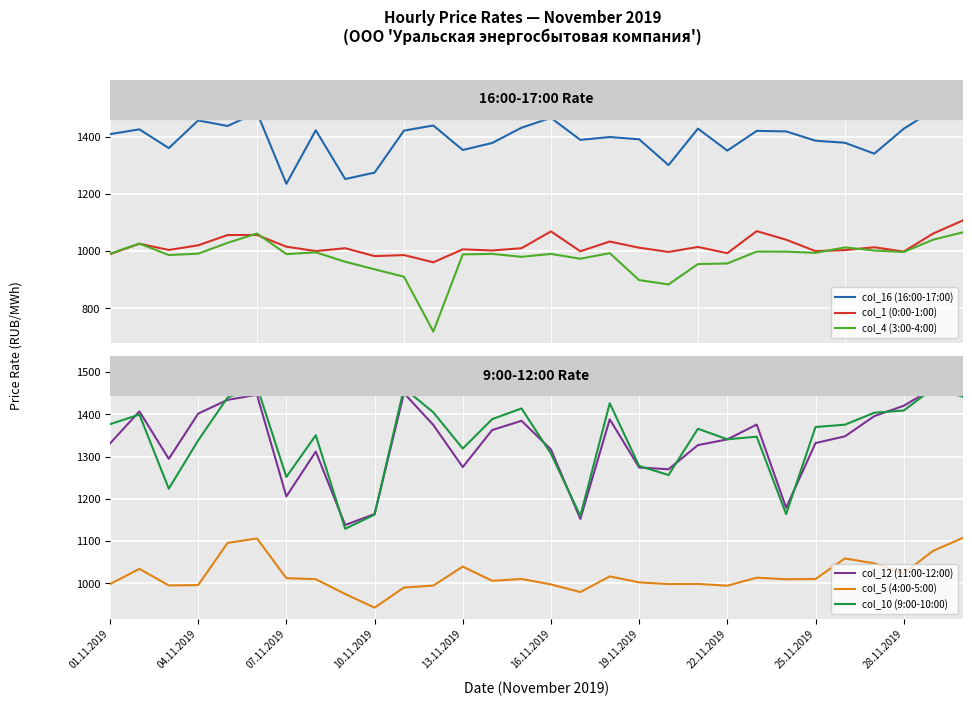

What is the total value across all series at 25.11.2019?

7091.9